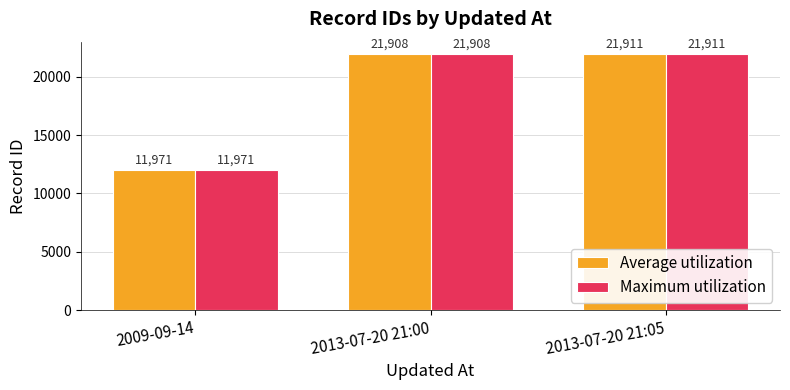

True or false: Average utilization has a value of 4975 at 2009-09-14.

False